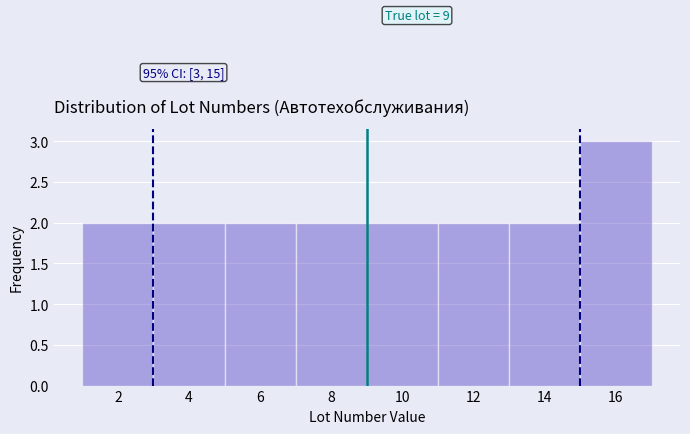

Over which range of the x-axis is the bar tallest?

15 to 17